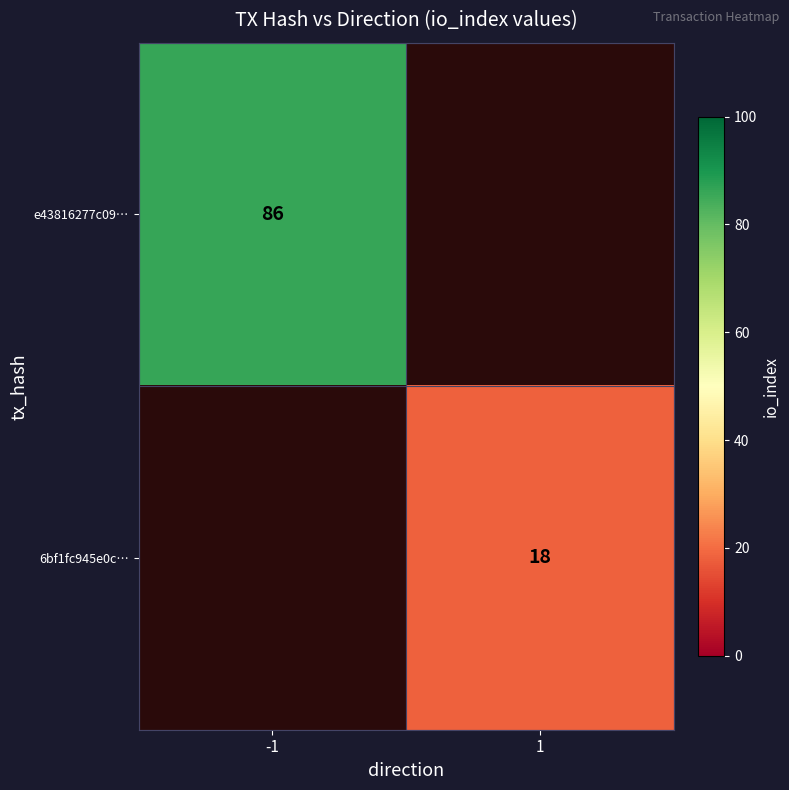

At how many categories does at least one series exceed 11?

2